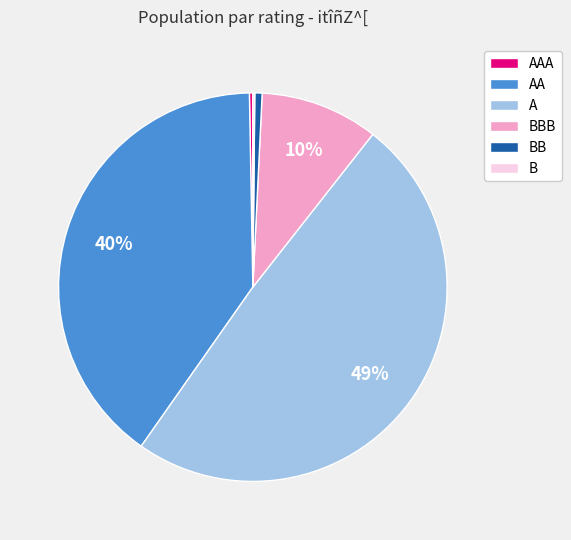

What percentage is the A slice, to the nearest percent?

49%